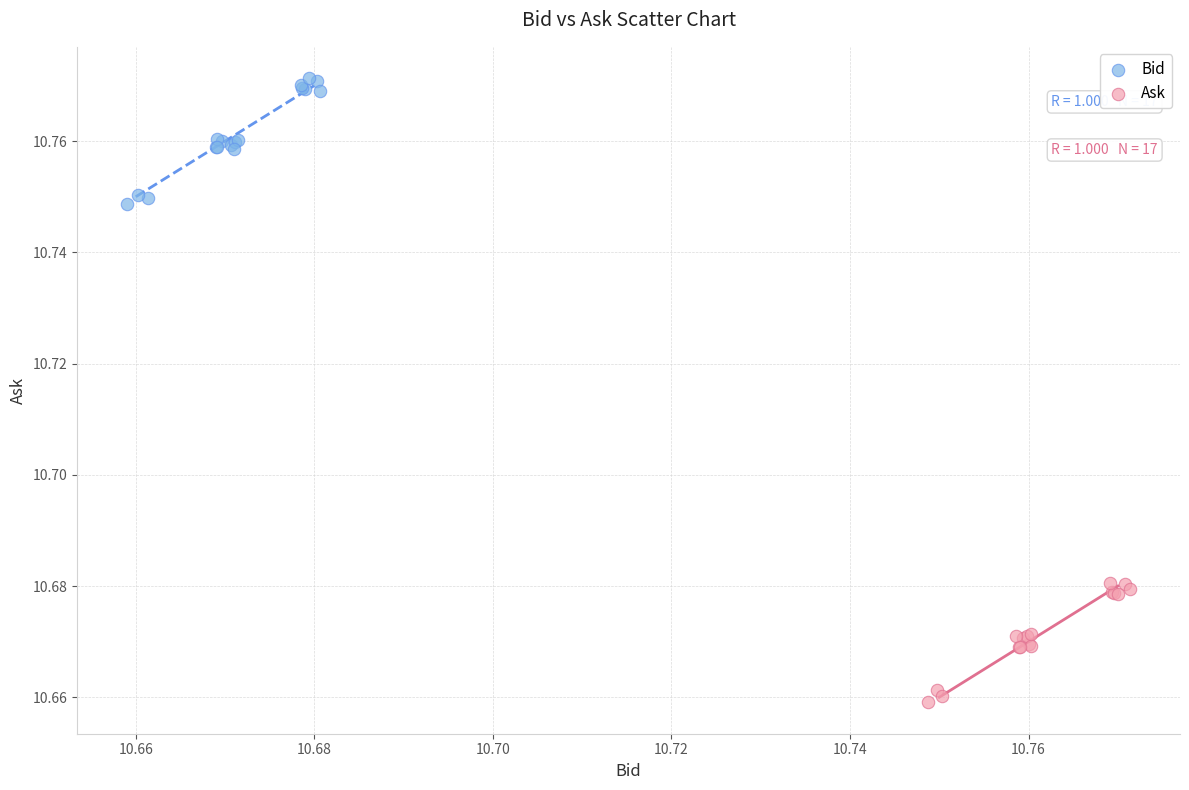

Which series contains the lowest Y value?

Ask